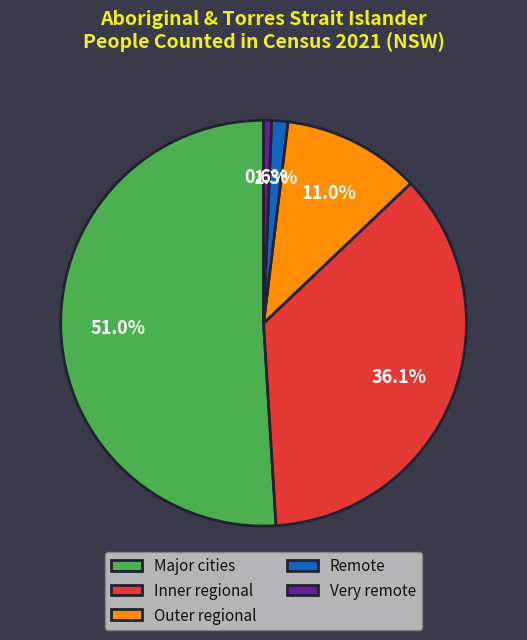

To the nearest percent, what is the difference between the largest and smallest slice percentages?

50%